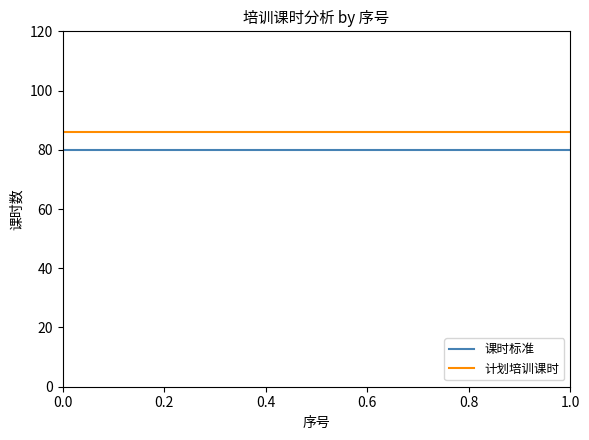

Does the chart have visible grid lines?

No